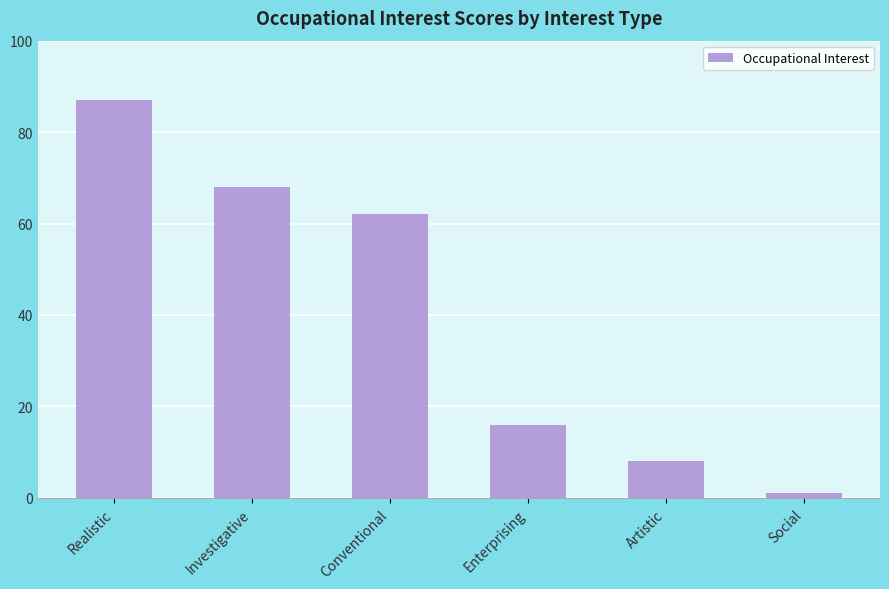

How many data points does each series have?

6